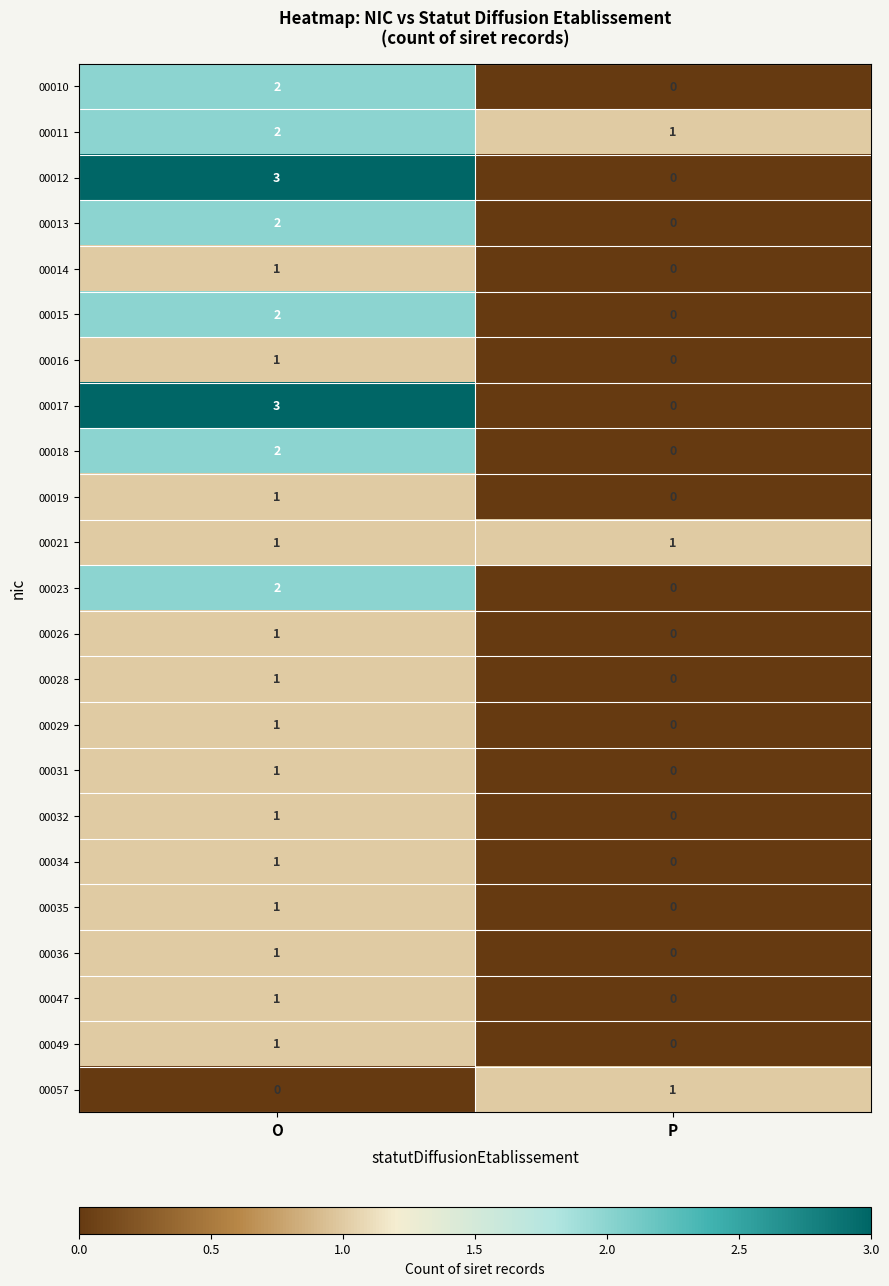

What is the total value across all series at O?

32